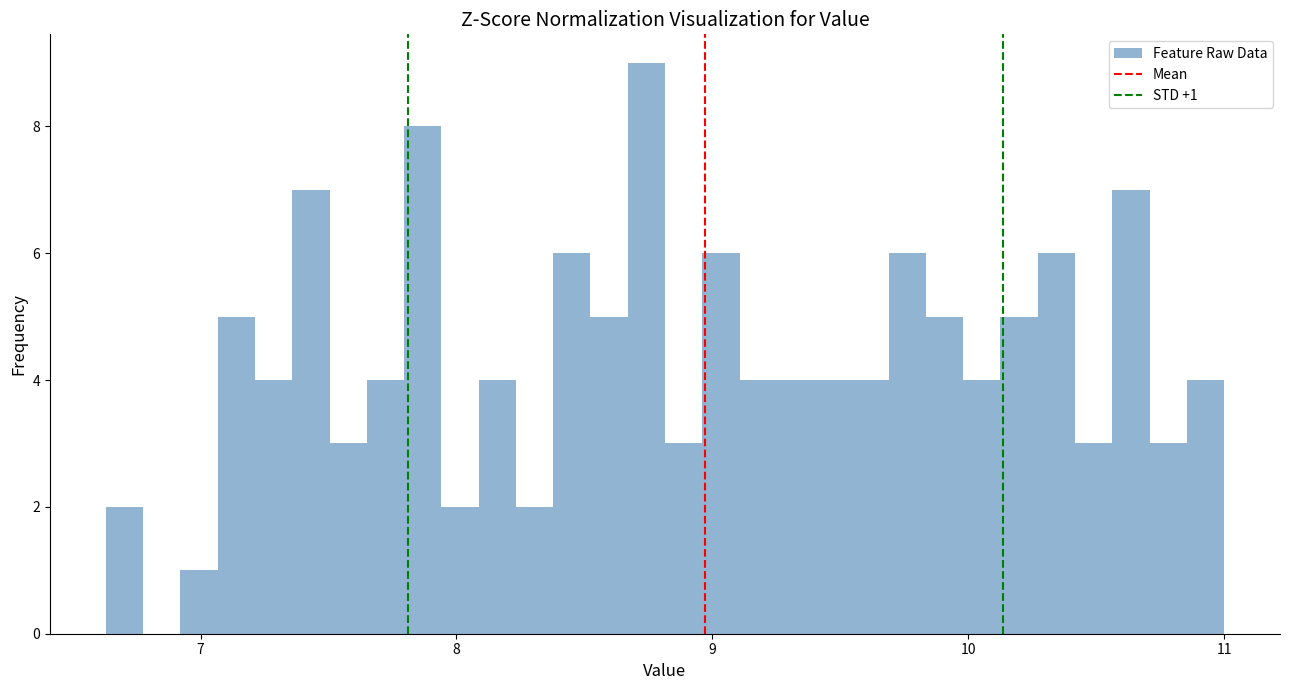

Read against the x-axis, roughly where is the centre of the tallest bar?

8.7